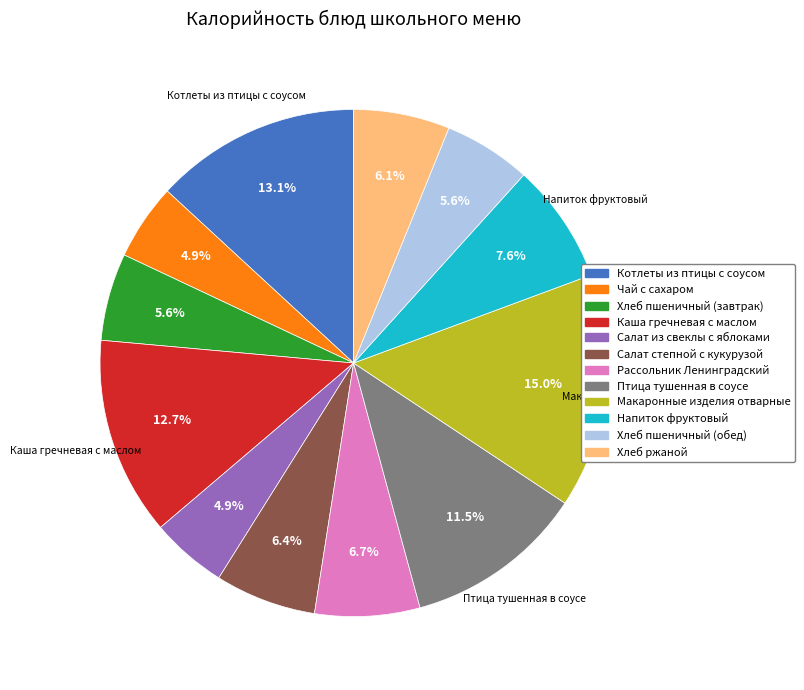

What is the ratio of the value at Птица тушенная в соусе to the value at Хлеб пшеничный (обед)?

2.1